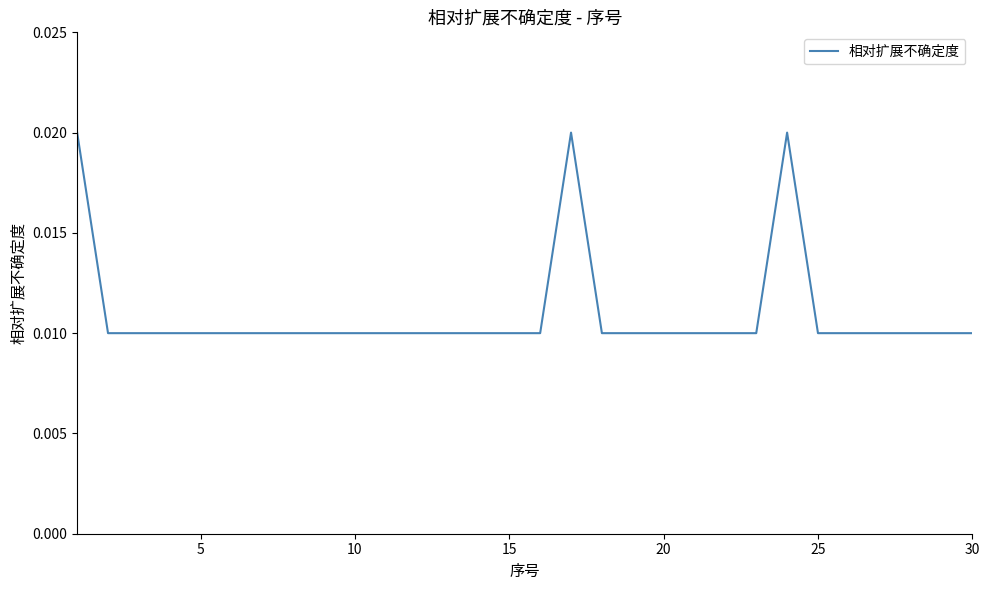

True or false: the data has more than 2 interior local peaks.

False